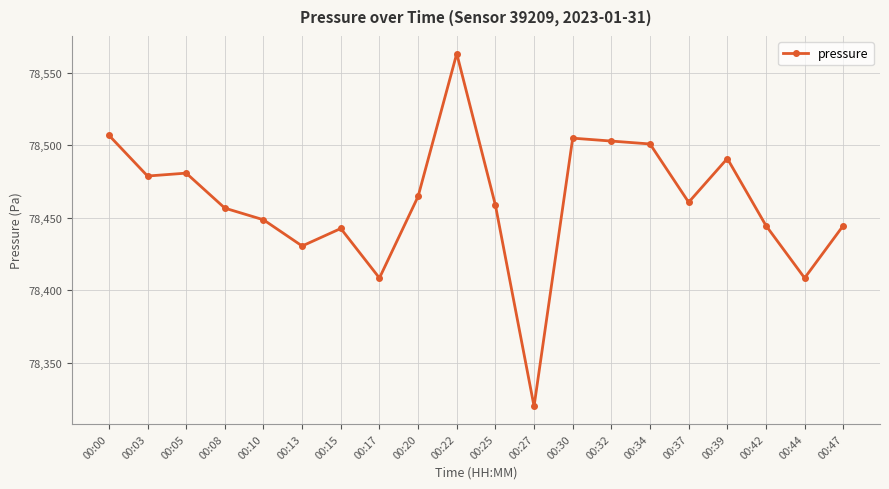

True or false: the data shows 133372.3 at 00:44.

False